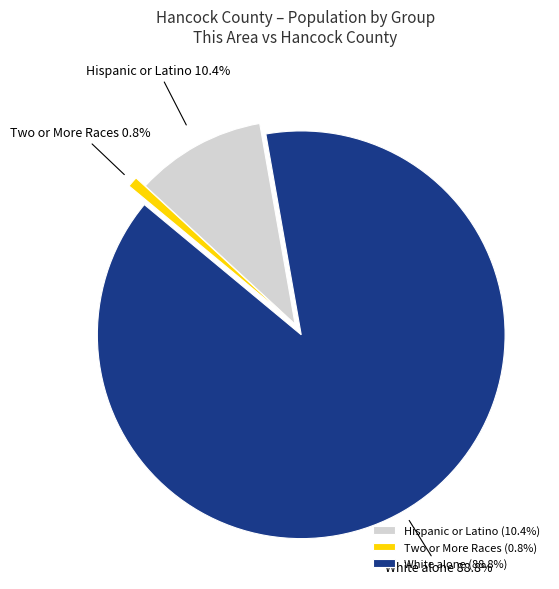

Does Hispanic or Latino represent more than half of the total?

No